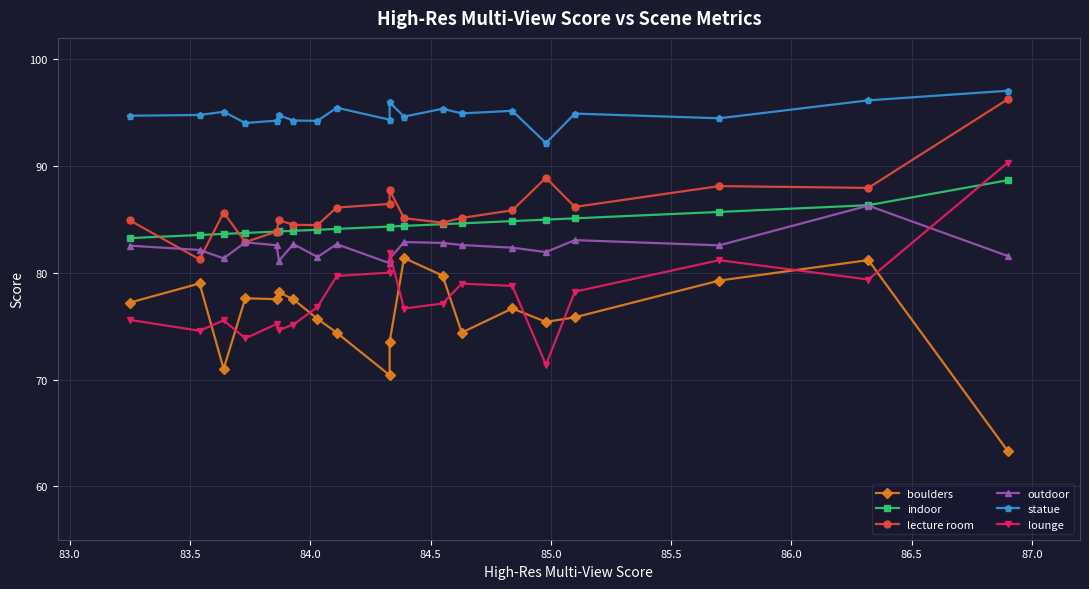

True or false: boulders and lounge intersect in this chart.

True